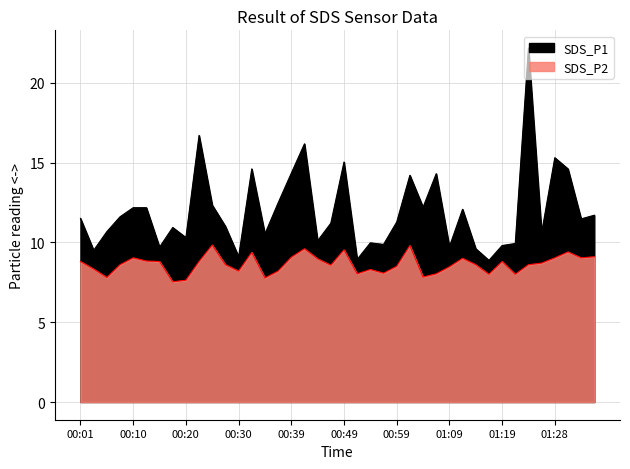

Where is the first local maximum for SDS_P2?

00:10